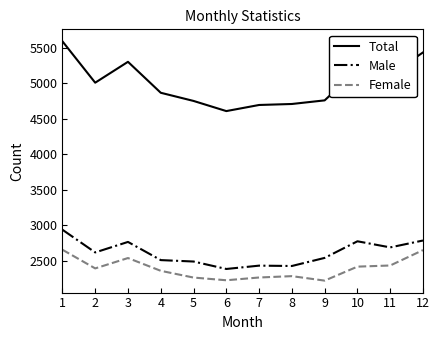

At how many categories does at least one series exceed 4847?

7